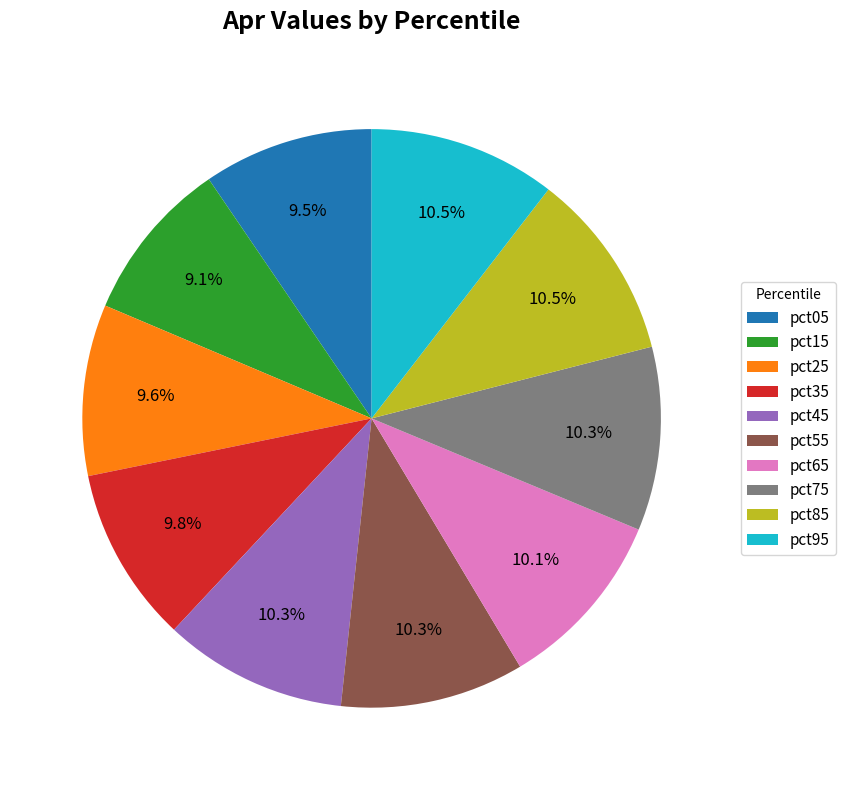

To the nearest percent, what is the average slice percentage?

10%